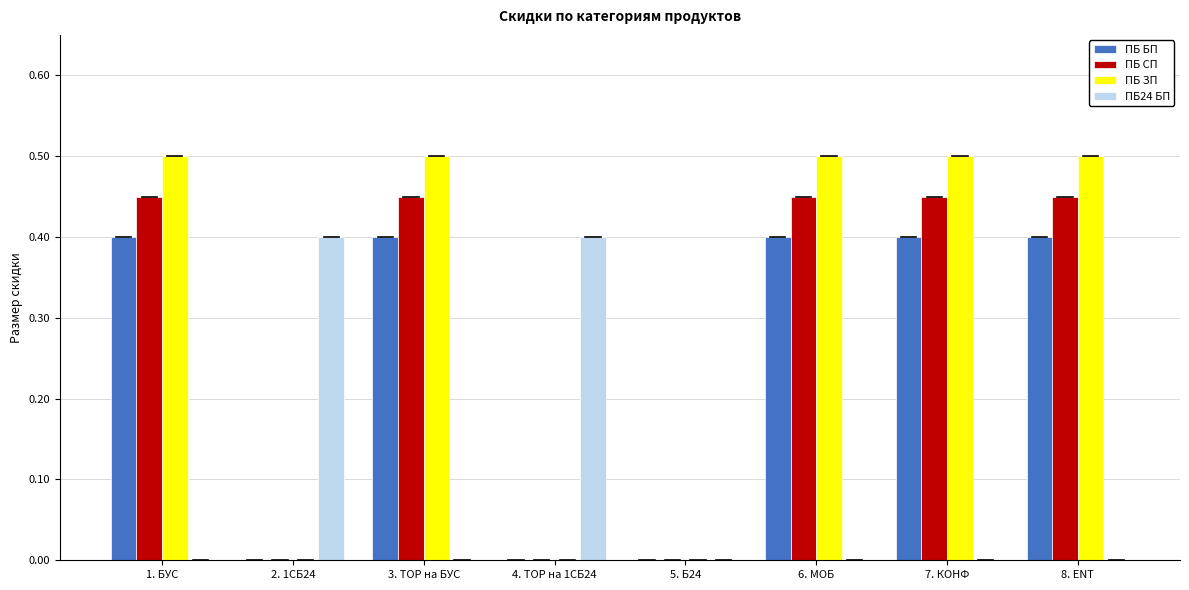

What is the total value across all series at 4. ТОР на 1СБ24?

0.4